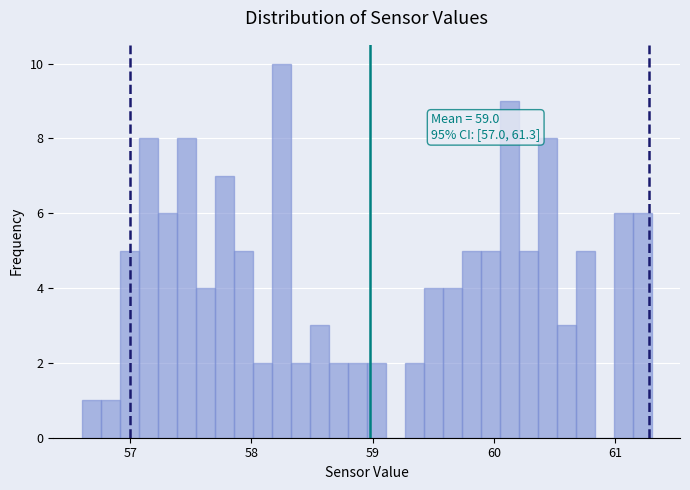

Around what value on the x-axis is the tallest bar? Give the approximate position of its centre, as read against the axis.

58.2